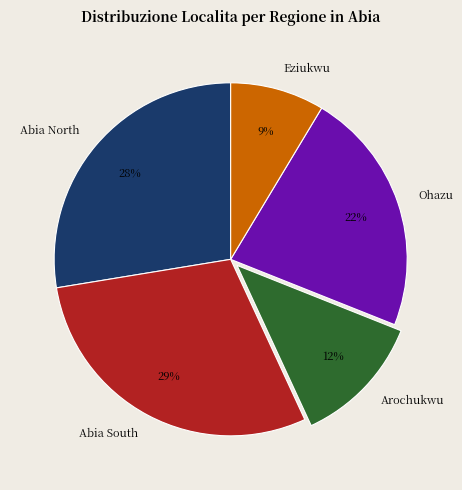

The Ohazu slice represents 22% of the pie. True or false?

True